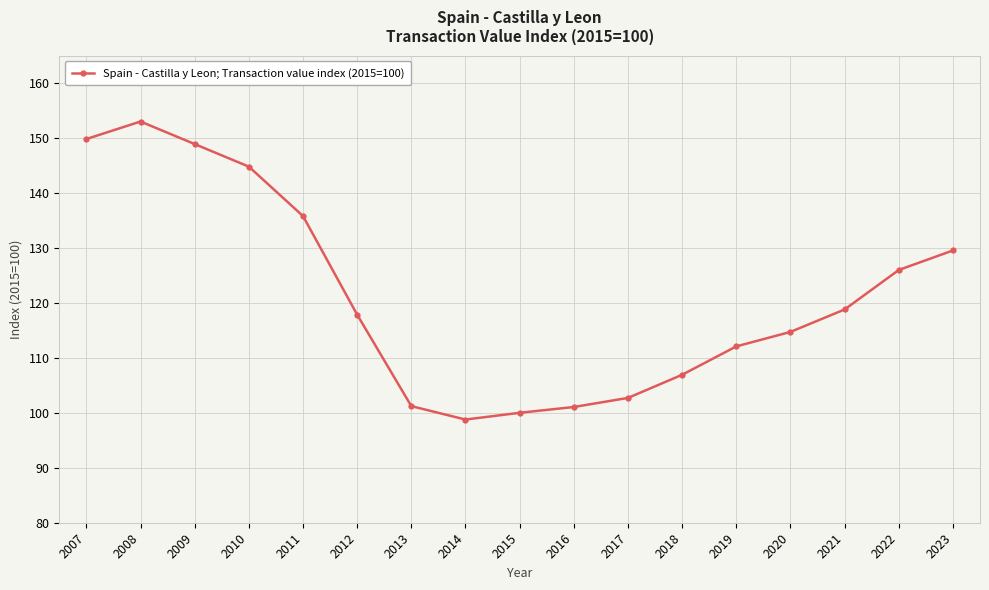

The chart shows a value of 60.4 at 2012. True or false?

False